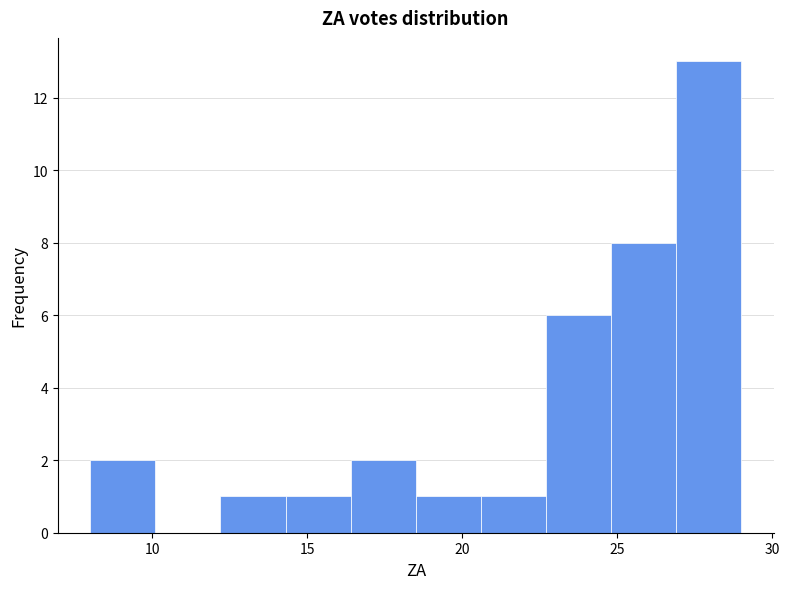

Reading left to right, list every bar in this chart as the range it spans on the x-axis followed by its height. Neither the bar edges nor the heights are printed on the chart, so give them approximately, as read against the axes.

8.0 to 10.1: 2
10.1 to 12.2: 0
12.2 to 14.3: 1
14.3 to 16.4: 1
16.4 to 18.5: 2
18.5 to 20.6: 1
20.6 to 22.7: 1
22.7 to 24.8: 6
24.8 to 26.9: 8
26.9 to 29.0: 13